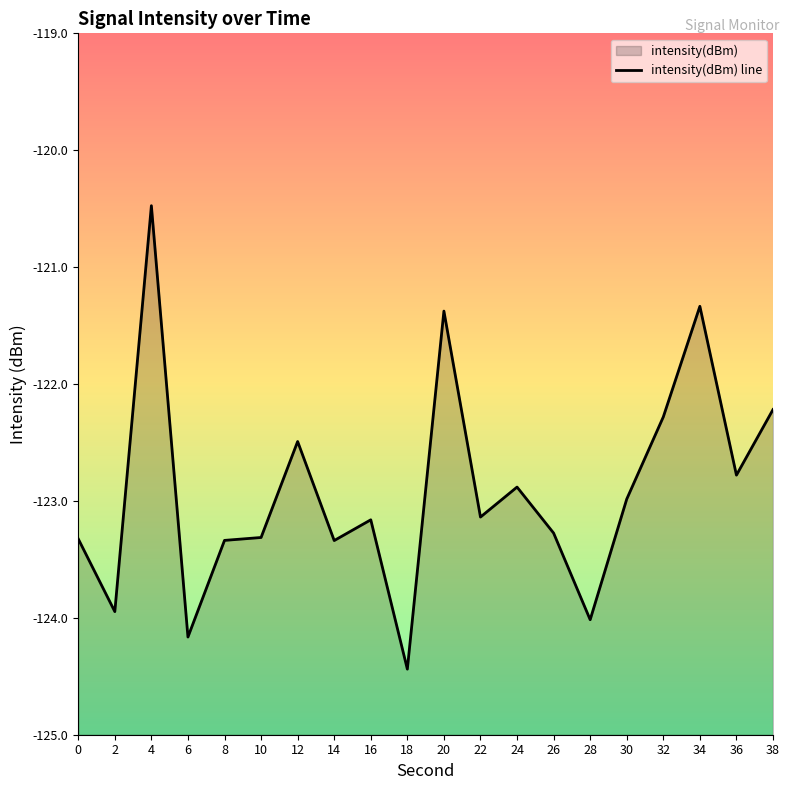

What is the change in value from 10 to 18?

-1.1